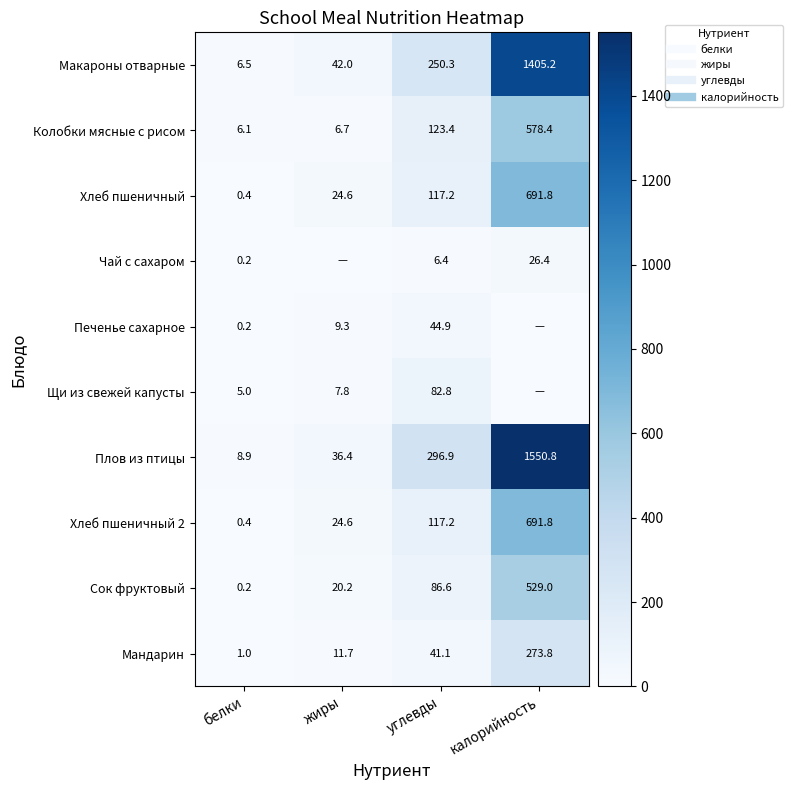

At which category is the sum across all series the highest?

калорийность